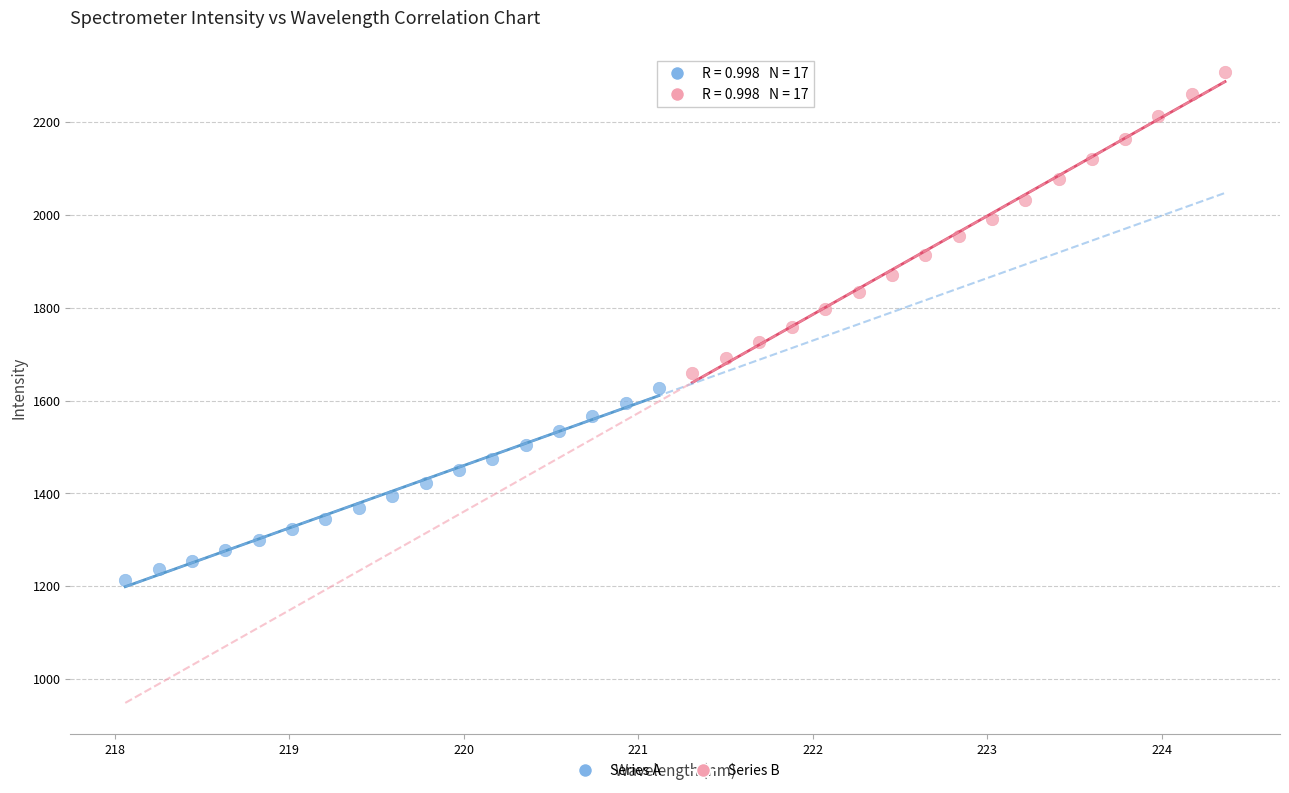

Which series contains the highest Y value?

Series B